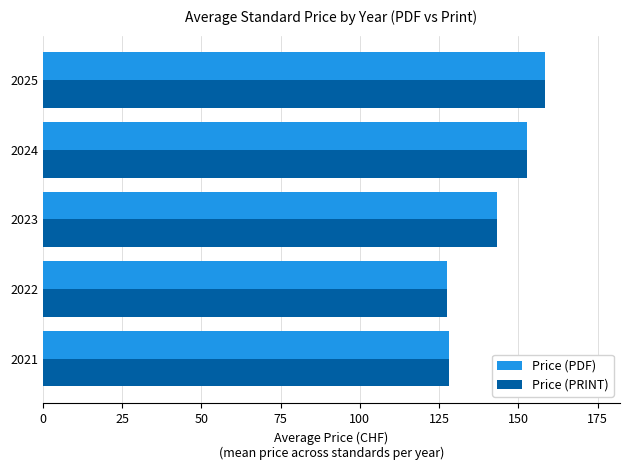

At which category does the chart reach its peak across all series?

2025